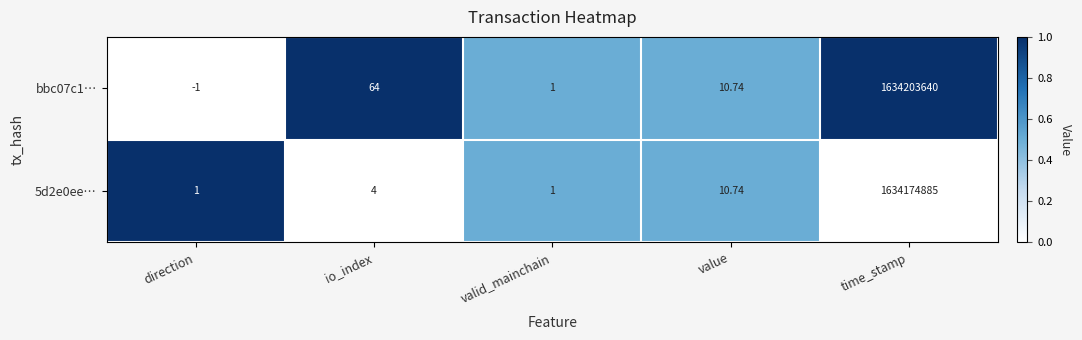

How many data points does each series have?

5